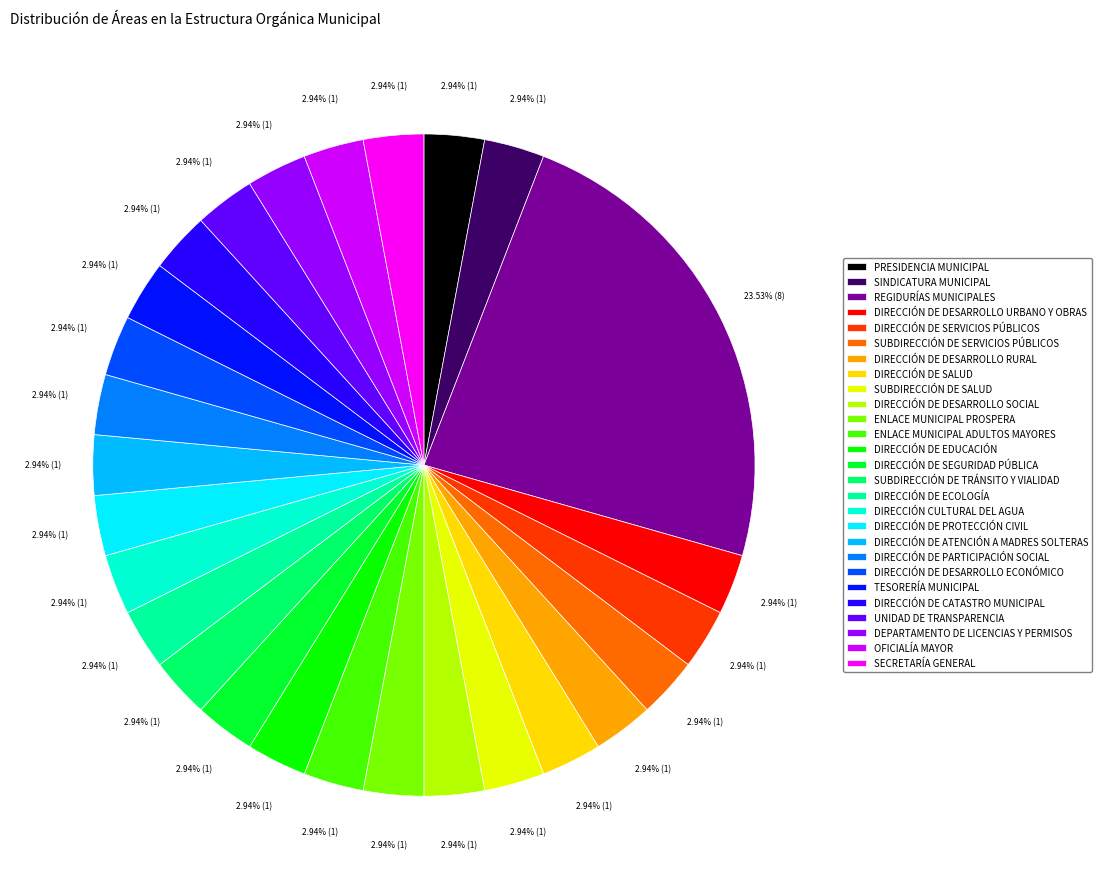

Does DIRECCIÓN DE DESARROLLO RURAL account for over 50% of the chart?

No